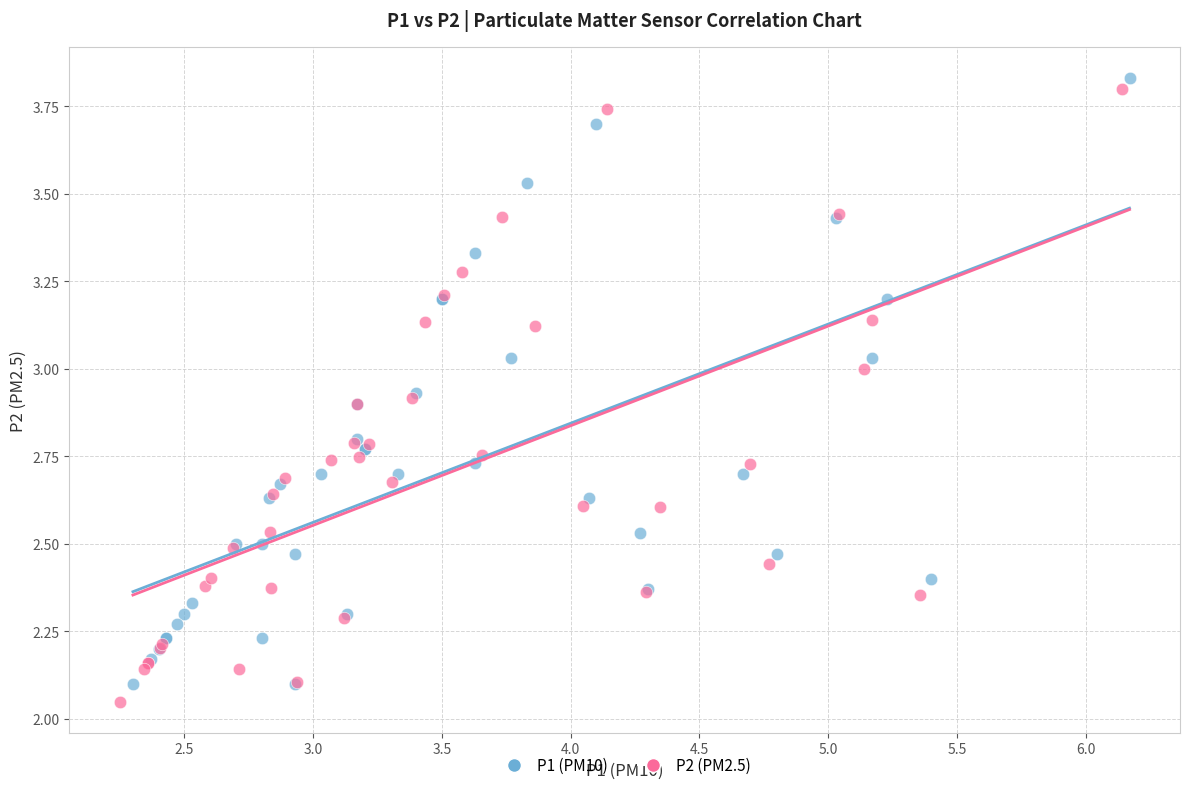

What are all the series names shown in the legend?

P1 (PM10), P2 (PM2.5)